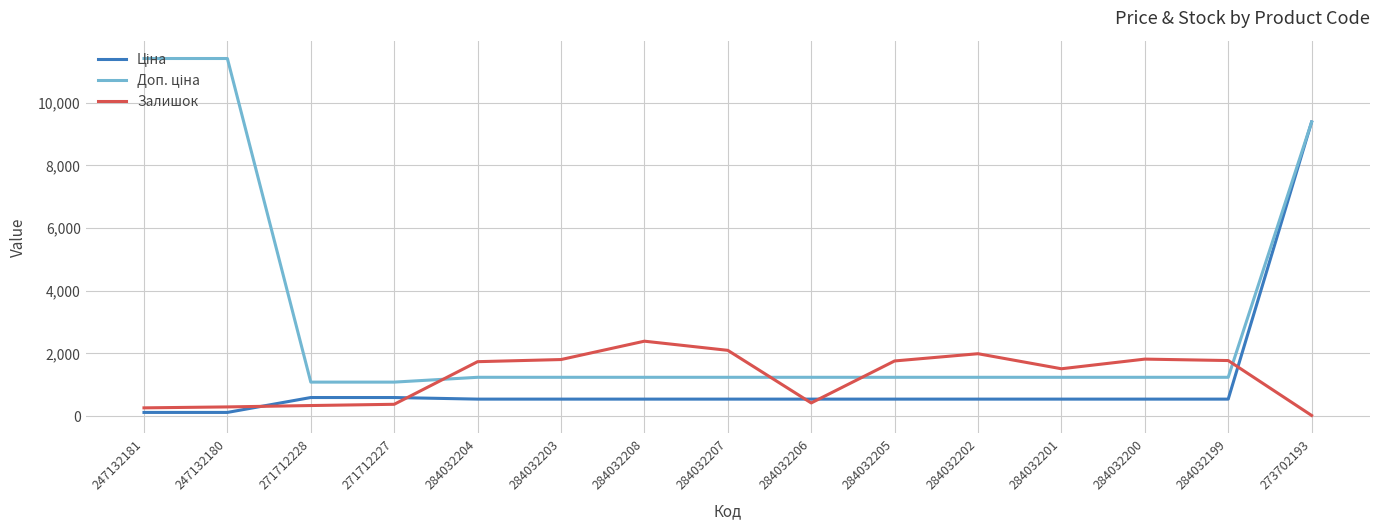

Is it true that Залишок equals 334.0 at 271712228?

True